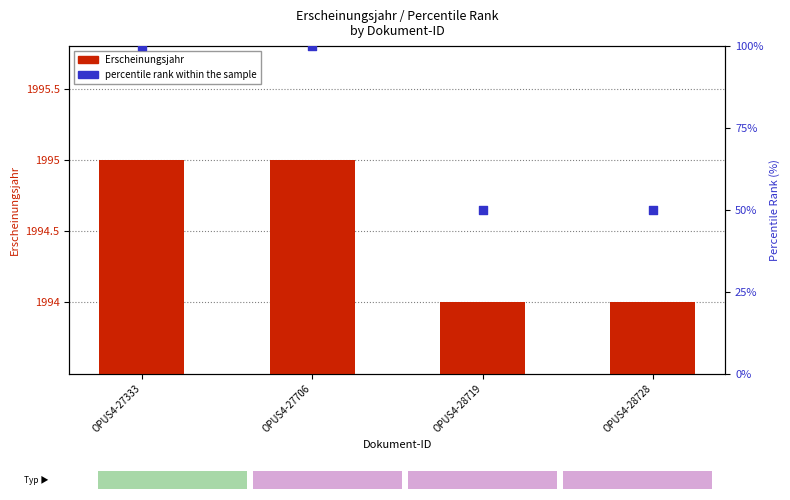

Is the value of Erscheinungsjahr at OPUS4-27706 greater than the value of percentile rank within the sample at OPUS4-28719?

Yes